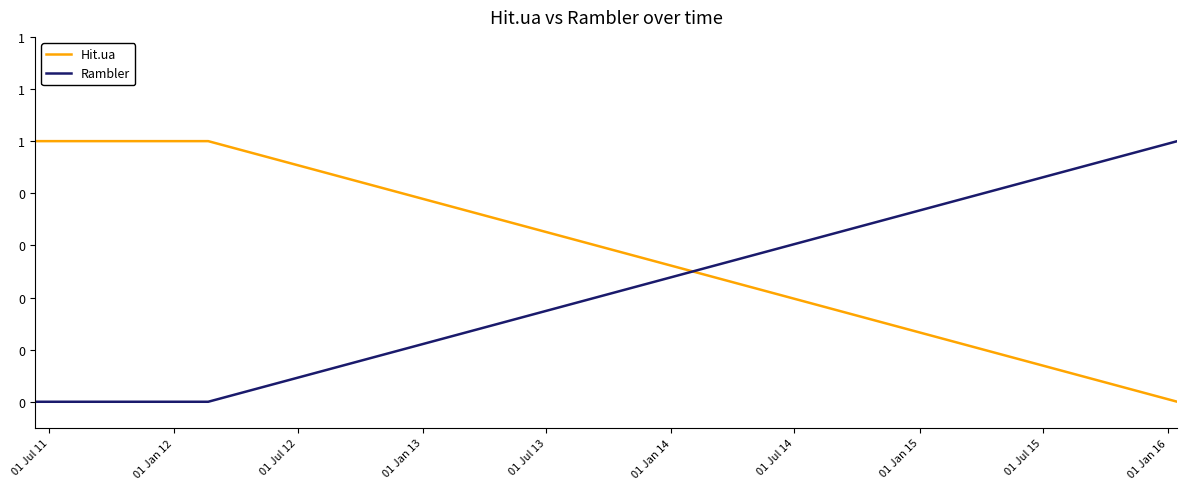

Rank the series by their maximum value, from lowest to highest.

Hit.ua, Rambler